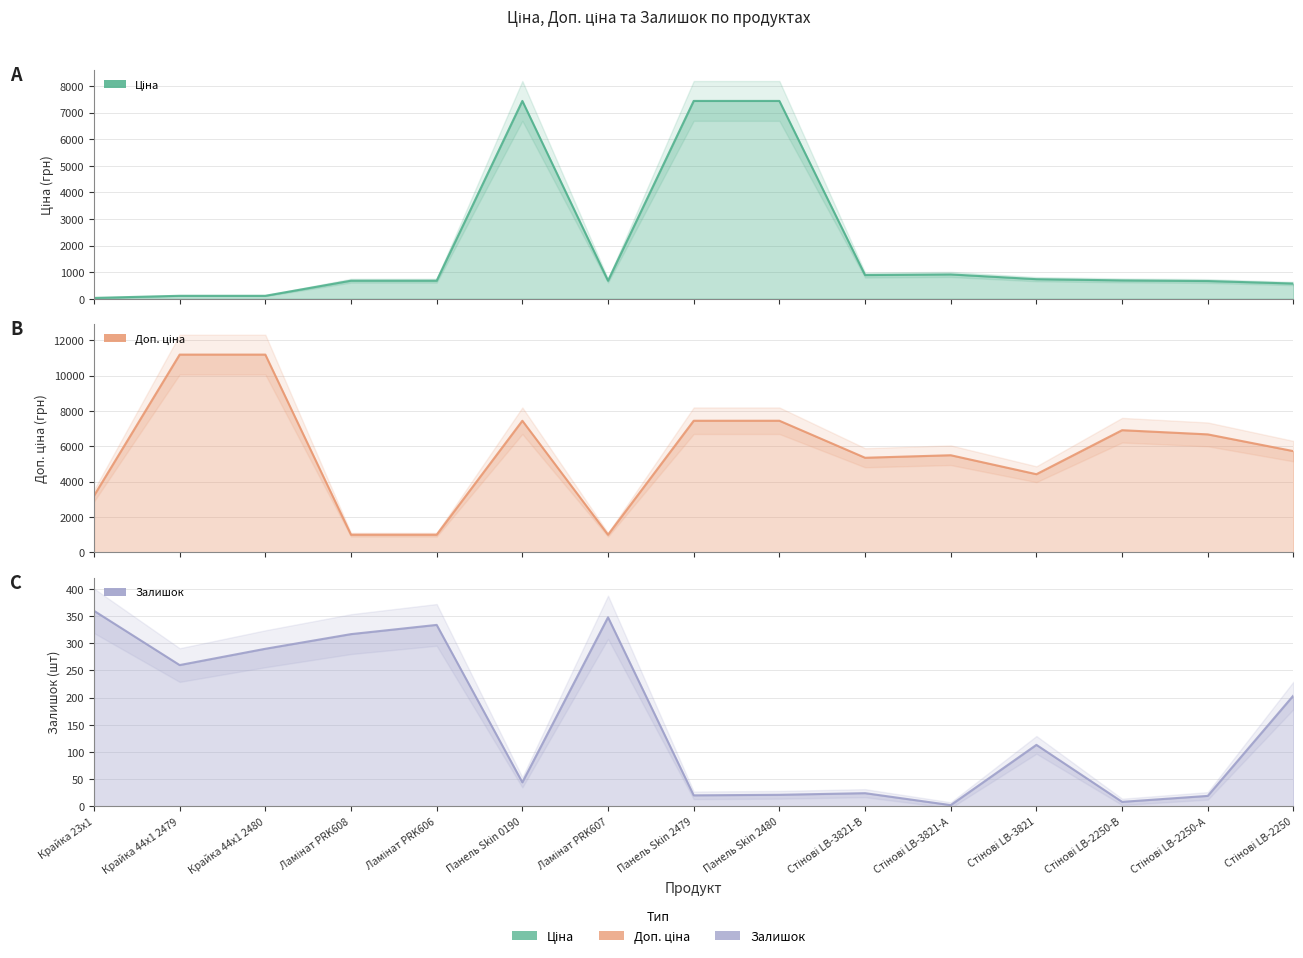

How many interior local peaks does the Залишок series have?

4